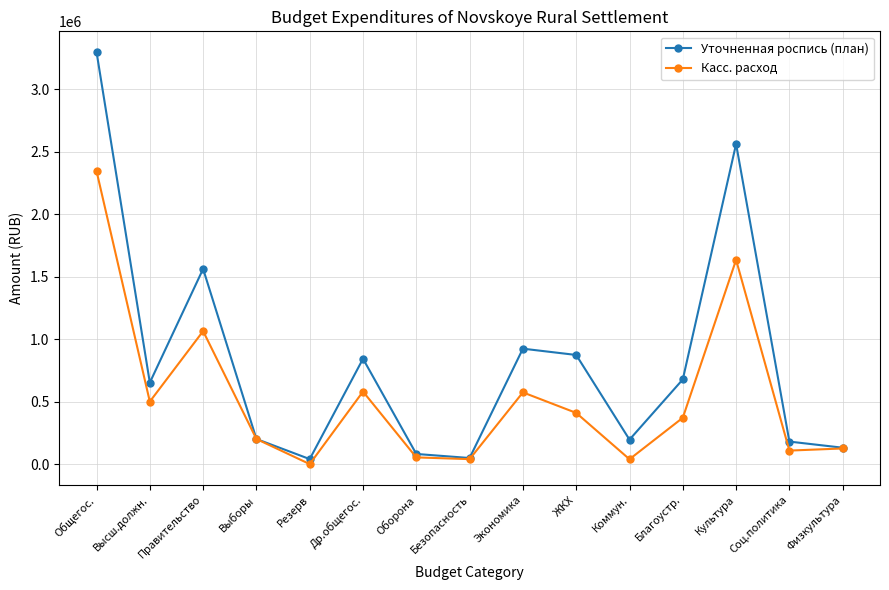

What is the difference between the second highest and minimum values in the Уточненная роспись (план) series?

2520882.9